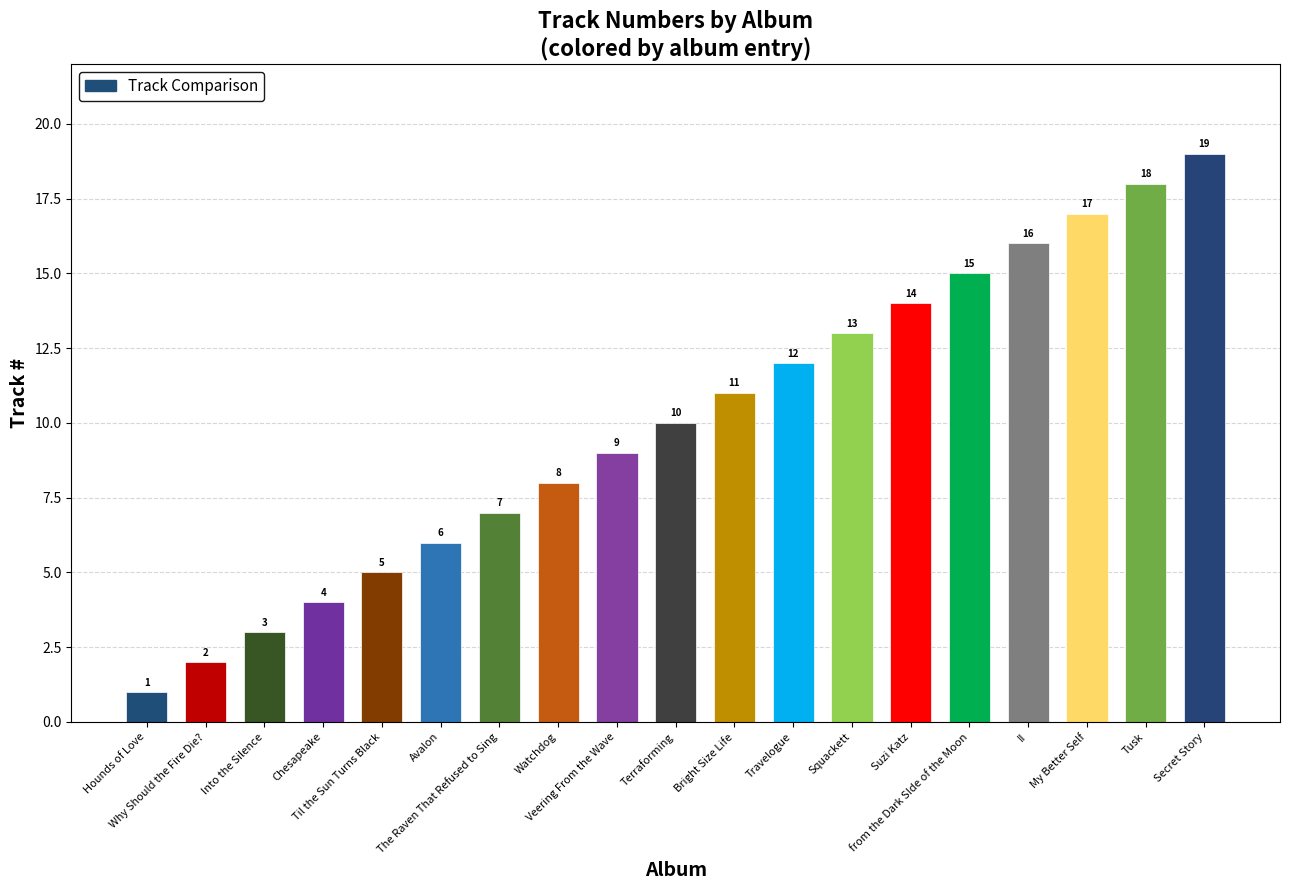

Rank the categories by value from highest to lowest.

Secret Story, Tusk, My Better Self, II, from the Dark SIde of the Moon, Suzi Katz, Squackett, Travelogue, Bright Size Life, Terraforming, Veering From the Wave, Watchdog, The Raven That Refused to Sing, Avalon, Til the Sun Turns Black, Chesapeake, Into the Silence, Why Should the Fire Die?, Hounds of Love